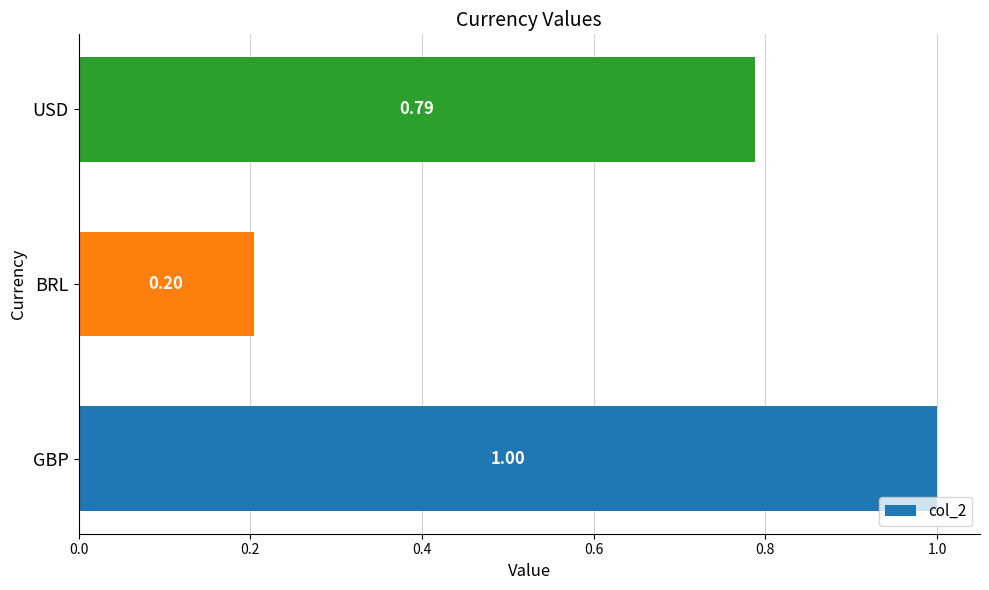

Rank the categories by value from lowest to highest.

BRL, USD, GBP